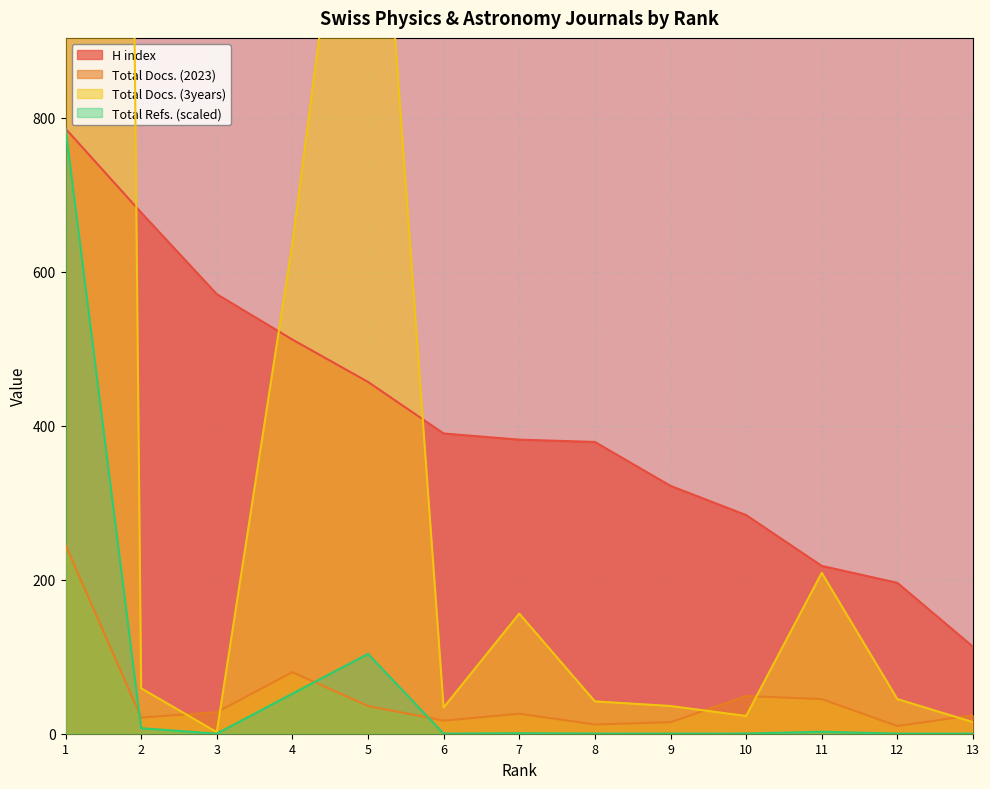

True or false: Total Refs. has more than 0 points higher than both neighbors.

True